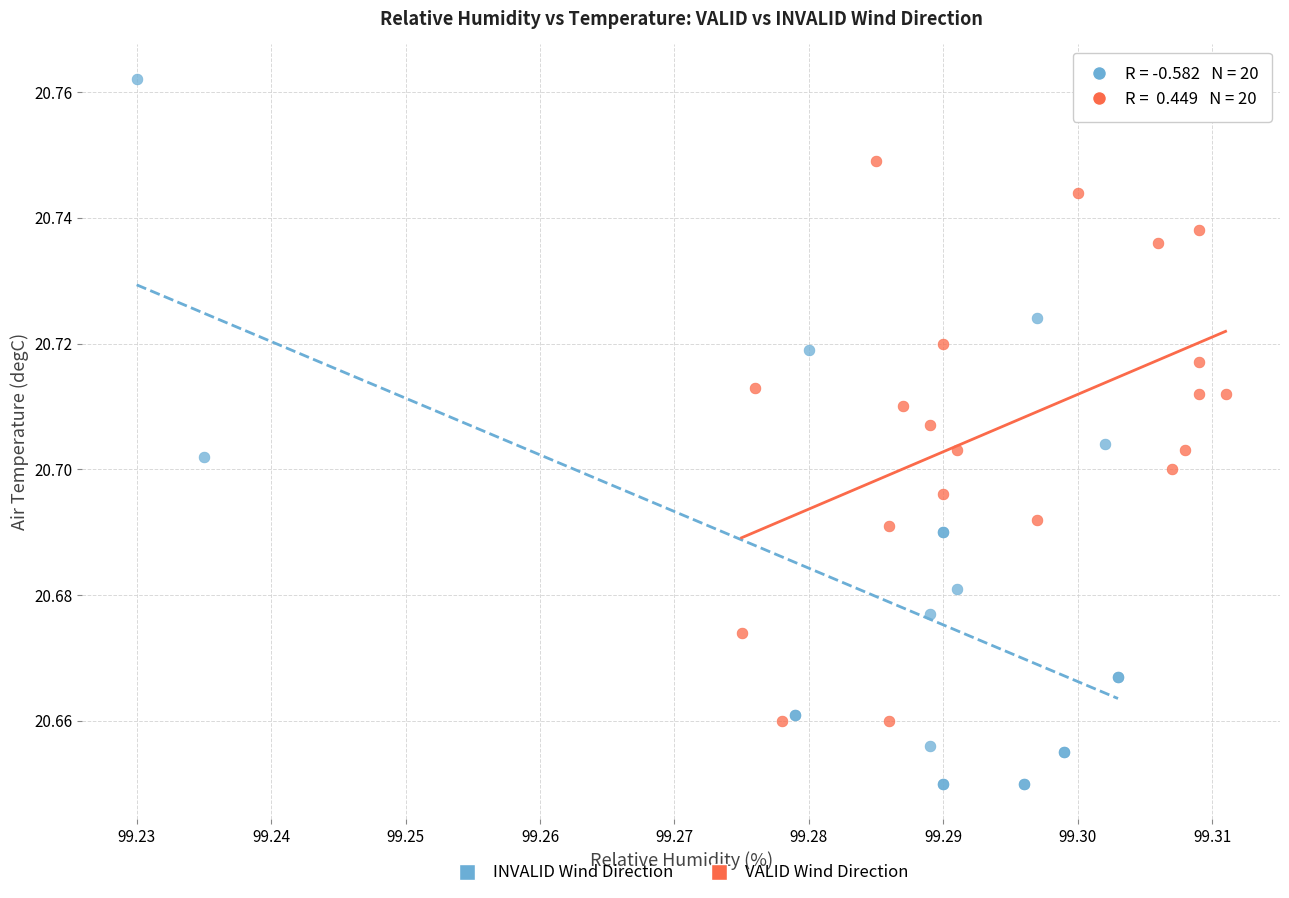

Which series contains the highest Y value?

INVALID Wind Direction